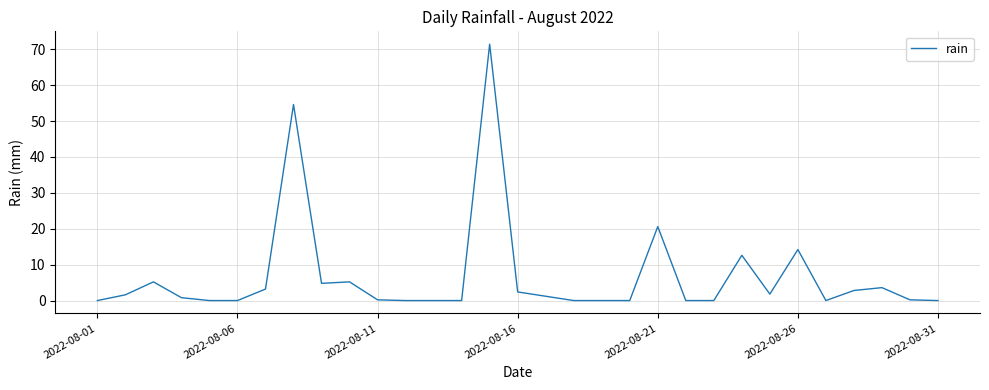

How many lines are shown in the chart?

1